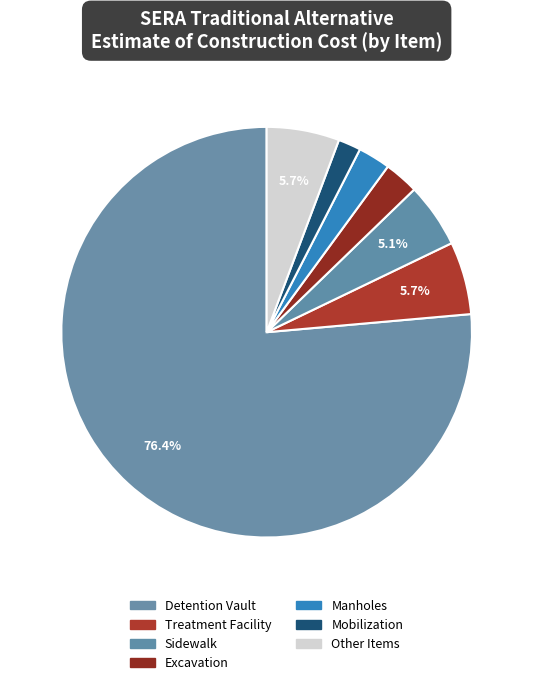

Count the number of slices in the pie.

7